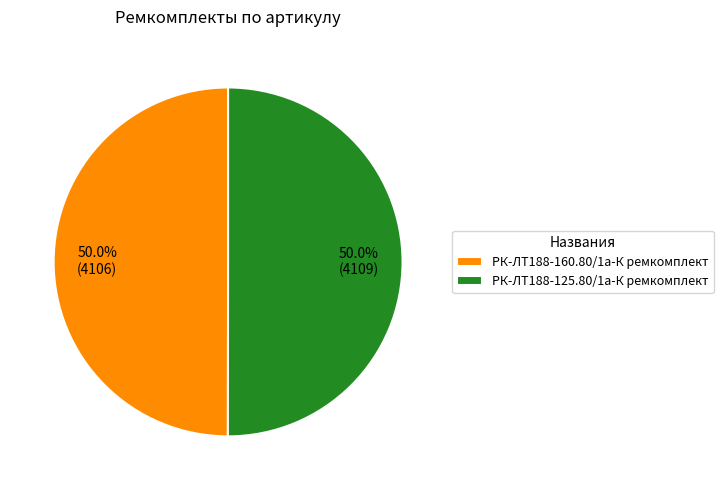

Approximately how many times larger is the value at РК-ЛТ188-125.80/1а-К ремкомплект compared to РК-ЛТ188-160.80/1а-К ремкомплект?

1.0